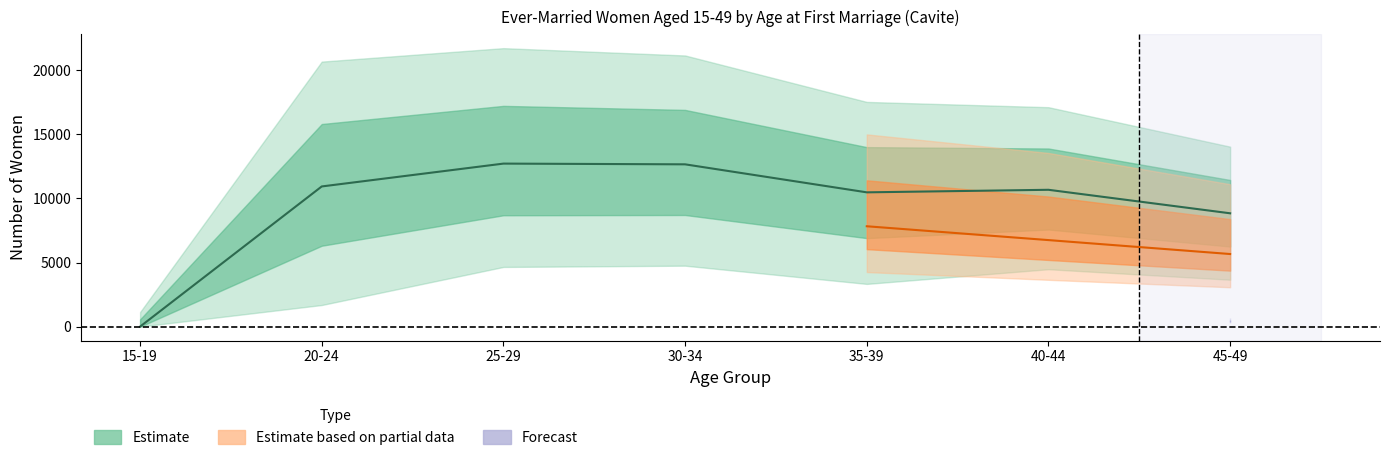

What is the greatest value displayed?

12717